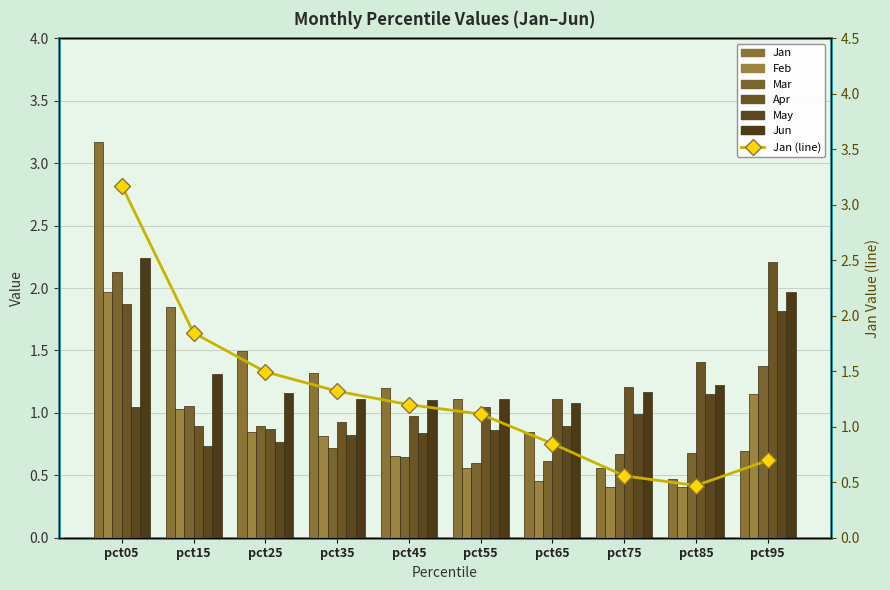

Reading left to right, extract all data points from this chart.

Jan: pct05=3.2	pct15=1.8	pct25=1.5	pct35=1.3	pct45=1.2	pct55=1.1	pct65=0.8	pct75=0.6	pct85=0.5	pct95=0.7
Feb: pct05=2.0	pct15=1.0	pct25=0.8	pct35=0.8	pct45=0.7	pct55=0.6	pct65=0.5	pct75=0.4	pct85=0.4	pct95=1.1
Mar: pct05=2.1	pct15=1.1	pct25=0.9	pct35=0.7	pct45=0.6	pct55=0.6	pct65=0.6	pct75=0.7	pct85=0.7	pct95=1.4
Apr: pct05=1.9	pct15=0.9	pct25=0.9	pct35=0.9	pct45=1.0	pct55=1.0	pct65=1.1	pct75=1.2	pct85=1.4	pct95=2.2
May: pct05=1.0	pct15=0.7	pct25=0.8	pct35=0.8	pct45=0.8	pct55=0.9	pct65=0.9	pct75=1.0	pct85=1.2	pct95=1.8
Jun: pct05=2.2	pct15=1.3	pct25=1.2	pct35=1.1	pct45=1.1	pct55=1.1	pct65=1.1	pct75=1.2	pct85=1.2	pct95=2.0